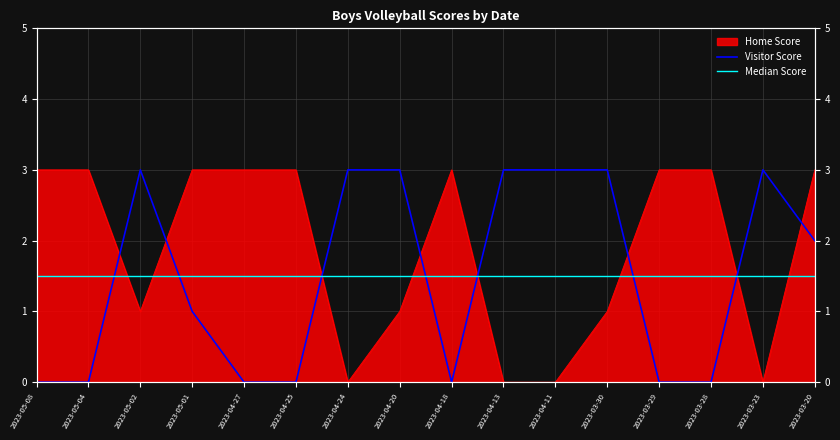

How many intersections are there between Visitor Score and Home Score?

8